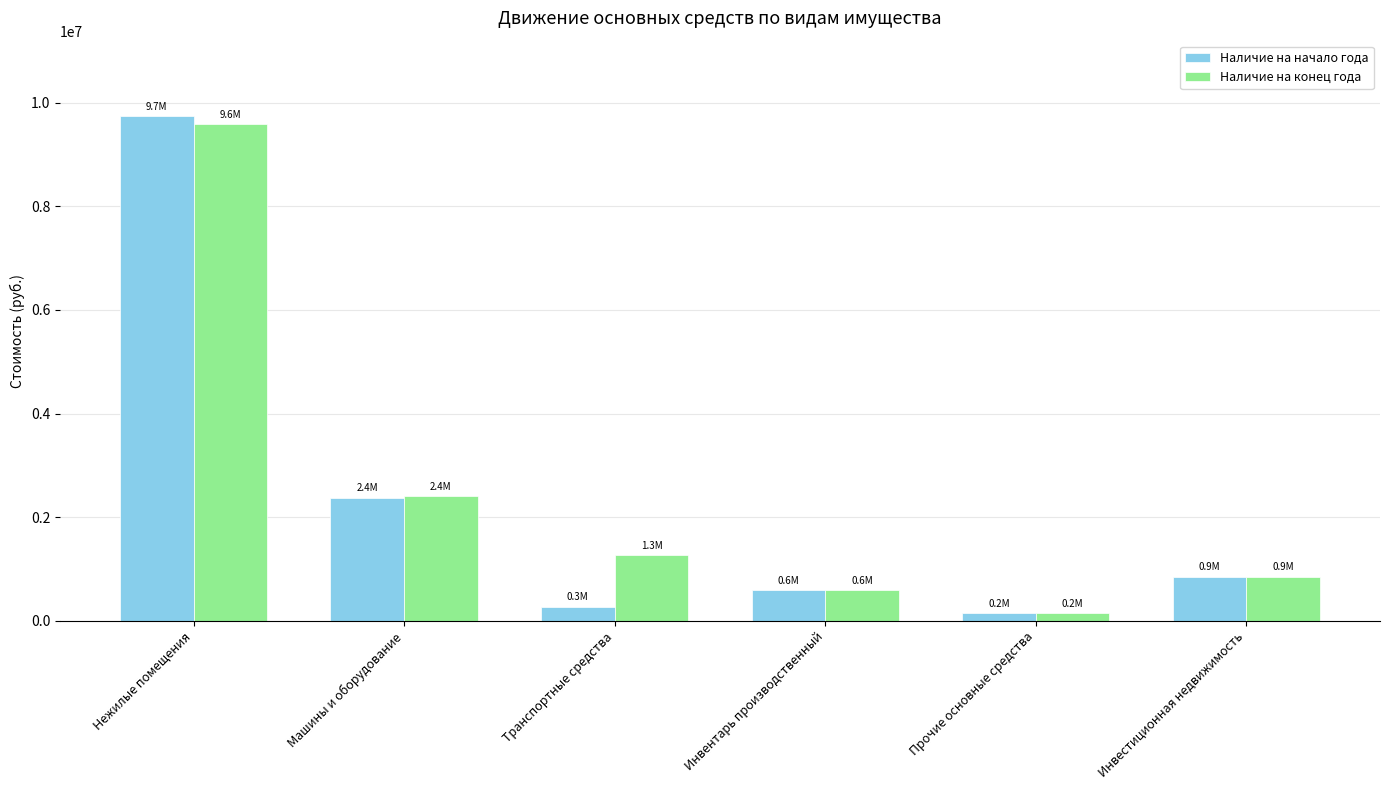

Which series changed the most between Машины и оборудование and Инвестиционная недвижимость?

Наличие на конец года